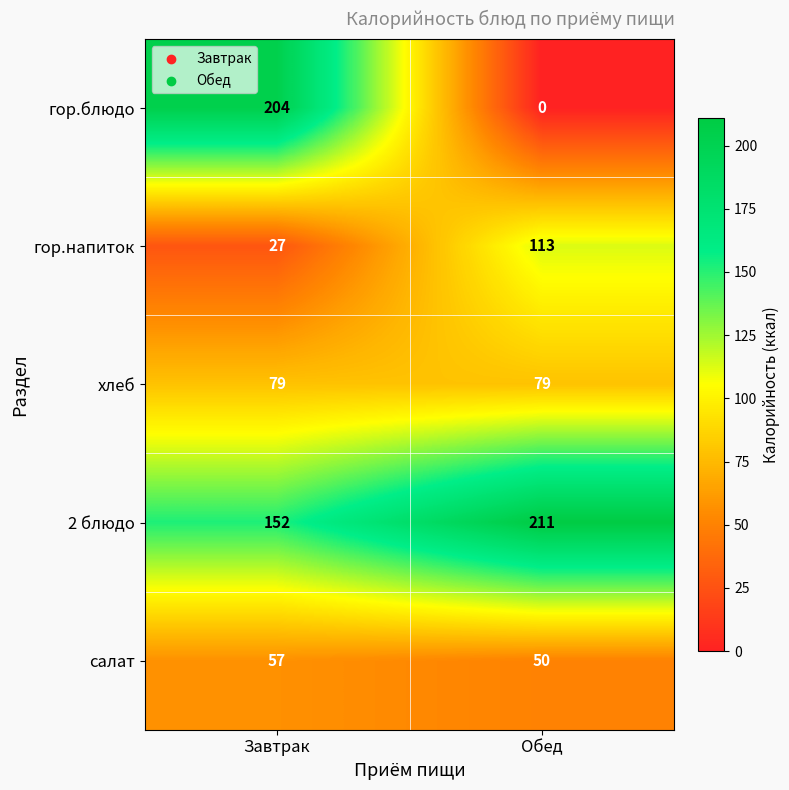

Is the value of гор.блюдо at Завтрак greater than the value of хлеб at Завтрак?

Yes